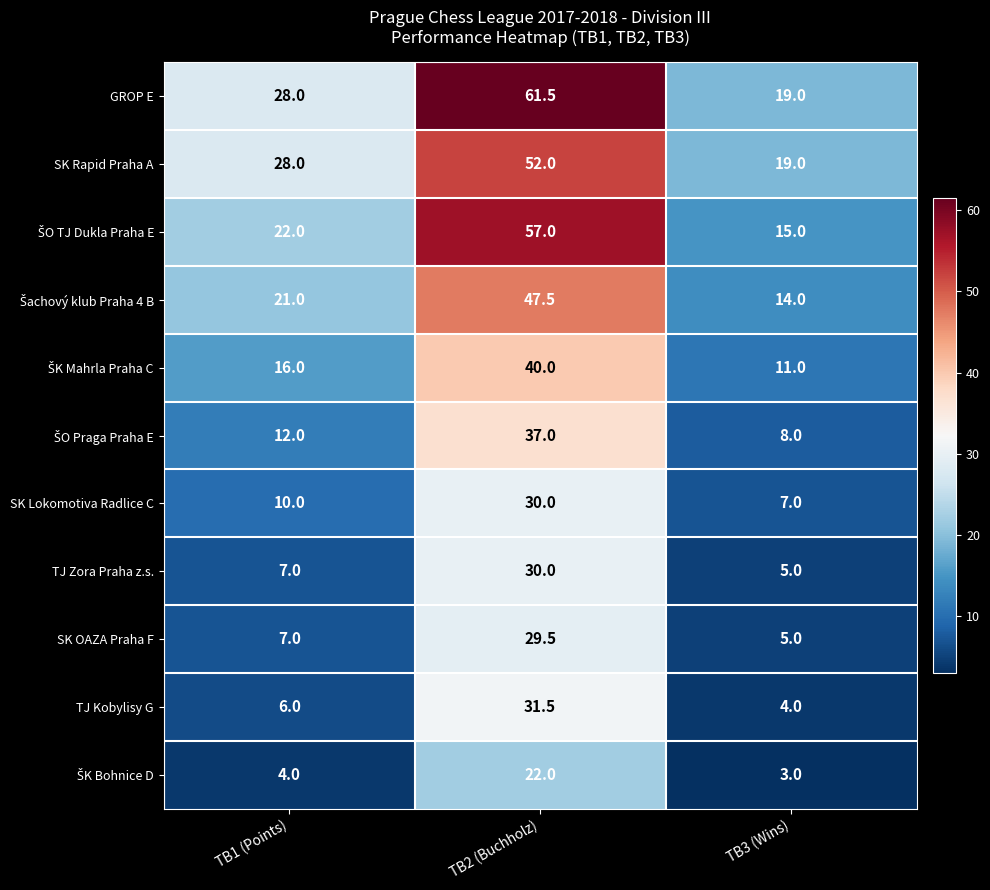

Which series has the largest range (max minus min)?

GROP E